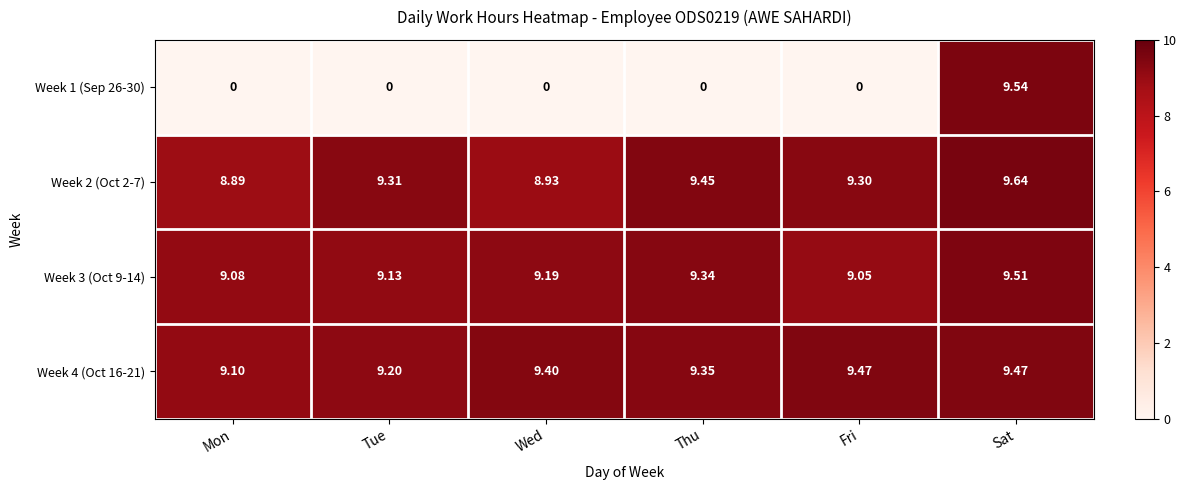

At which label does Week 3 (Oct 9-14) reach its minimum?

Fri